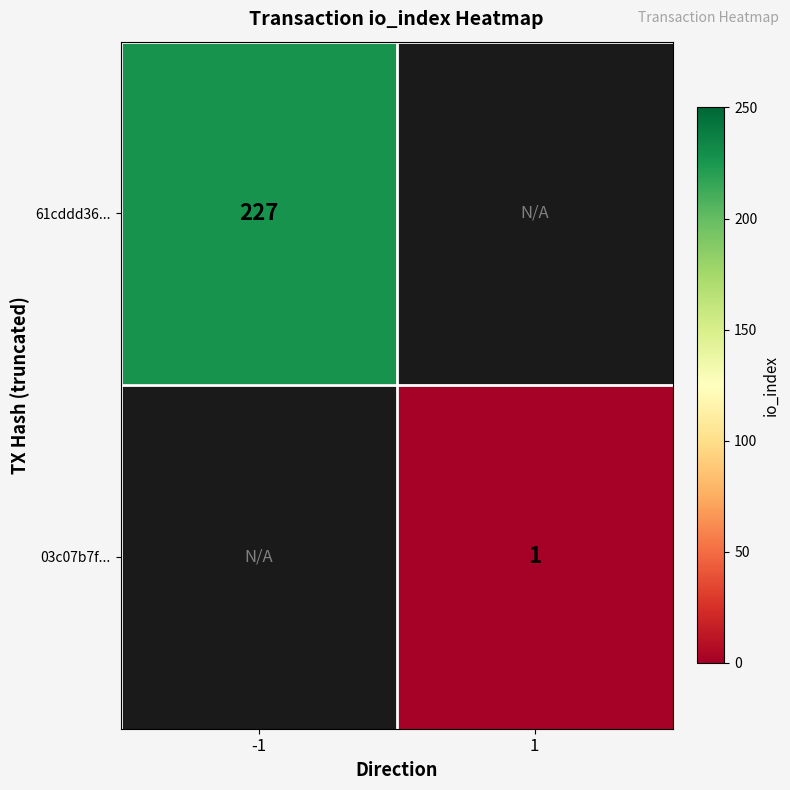

The value of 61cddd36... at -1 is 153.7. True or false?

False